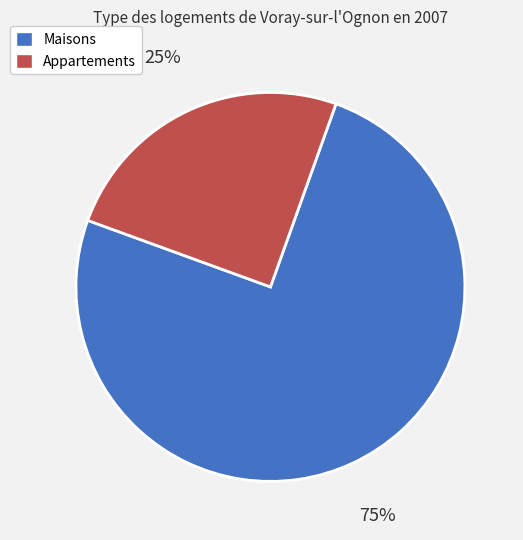

Rank the categories by value from highest to lowest.

Maisons, Appartements